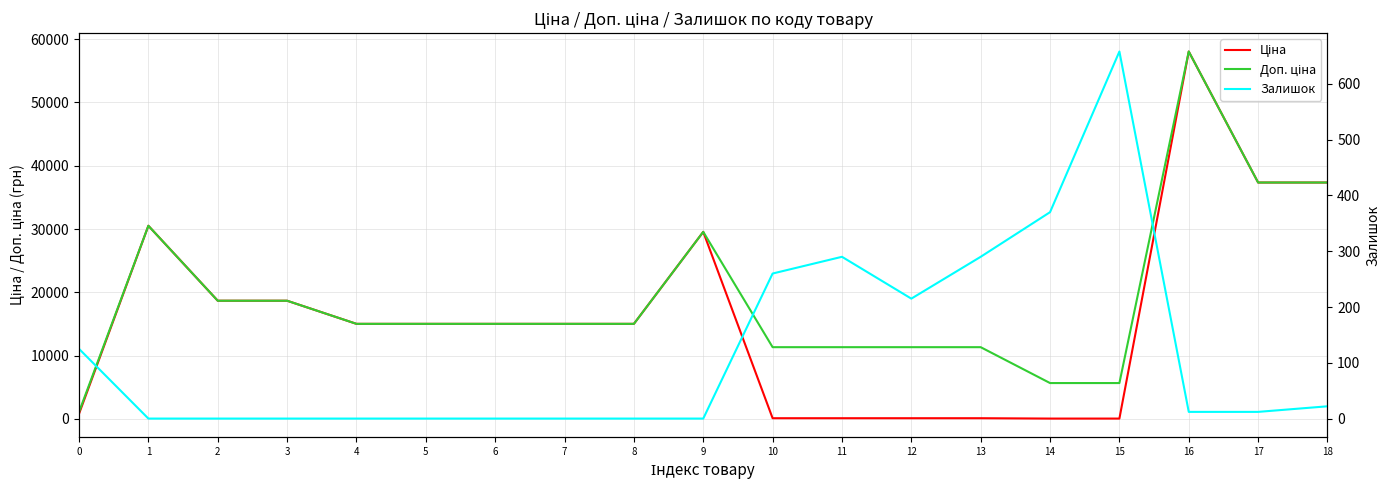

Which series has the largest total across all categories?

Доп. ціна